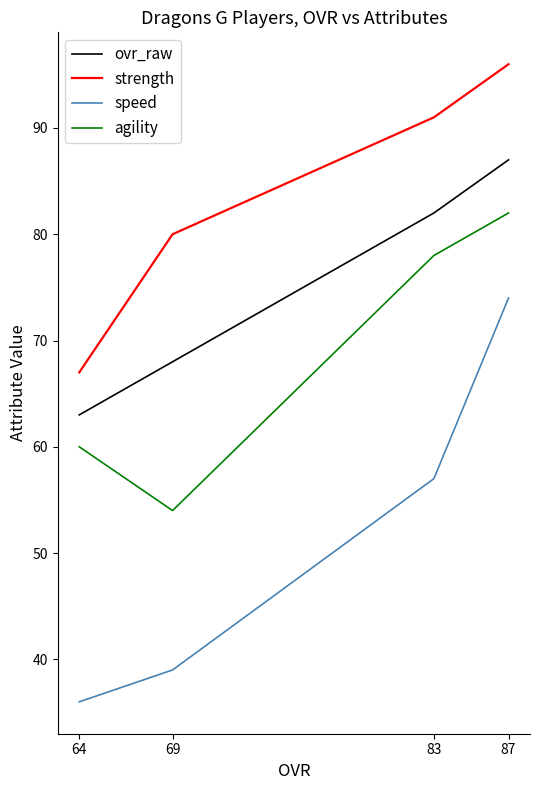

How many data points in ovr_raw are above 82?

1